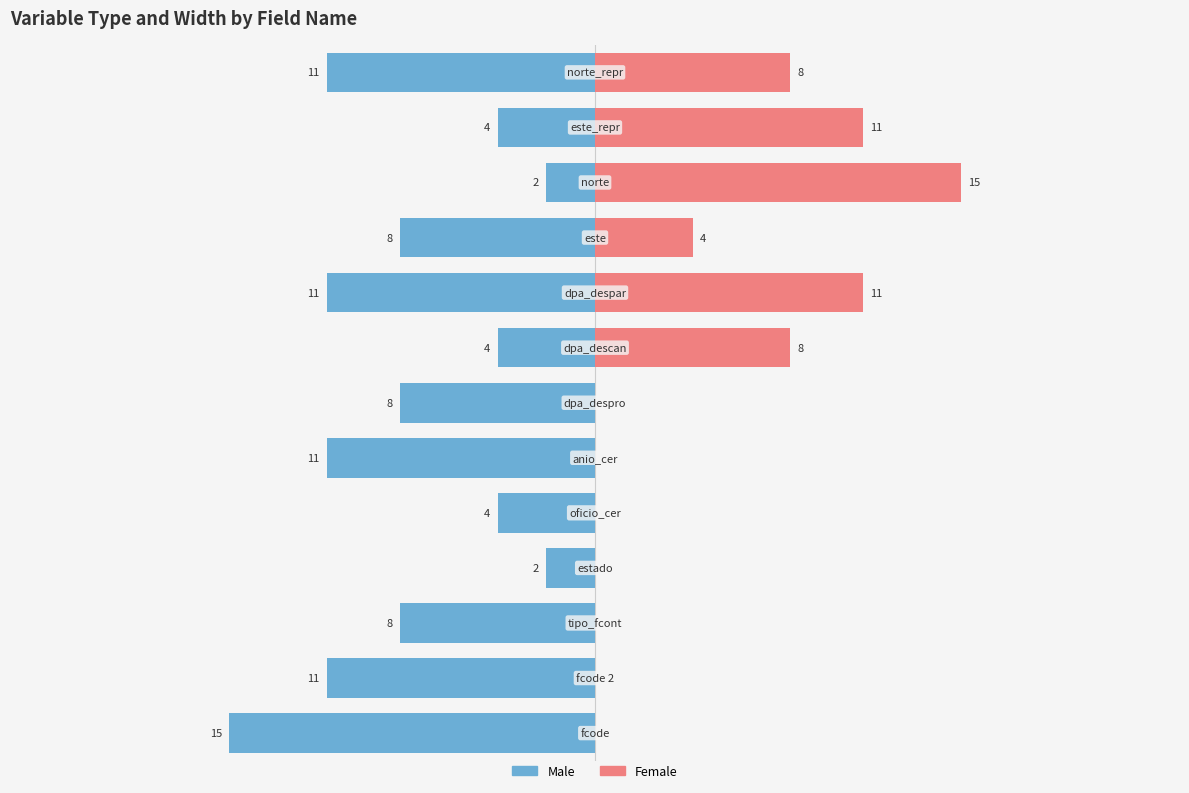

What is the value of the Male bar at the 8th from the left?

-4